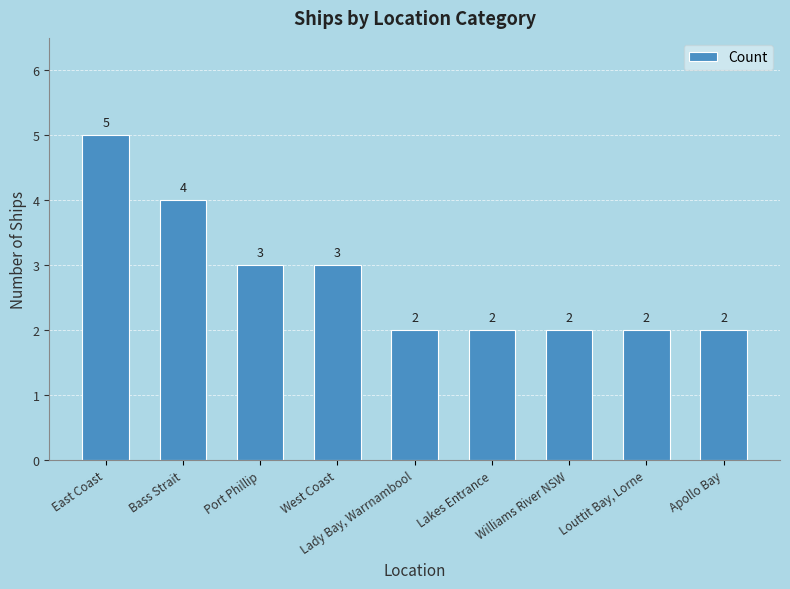

What is the maximum value shown in the chart?

5